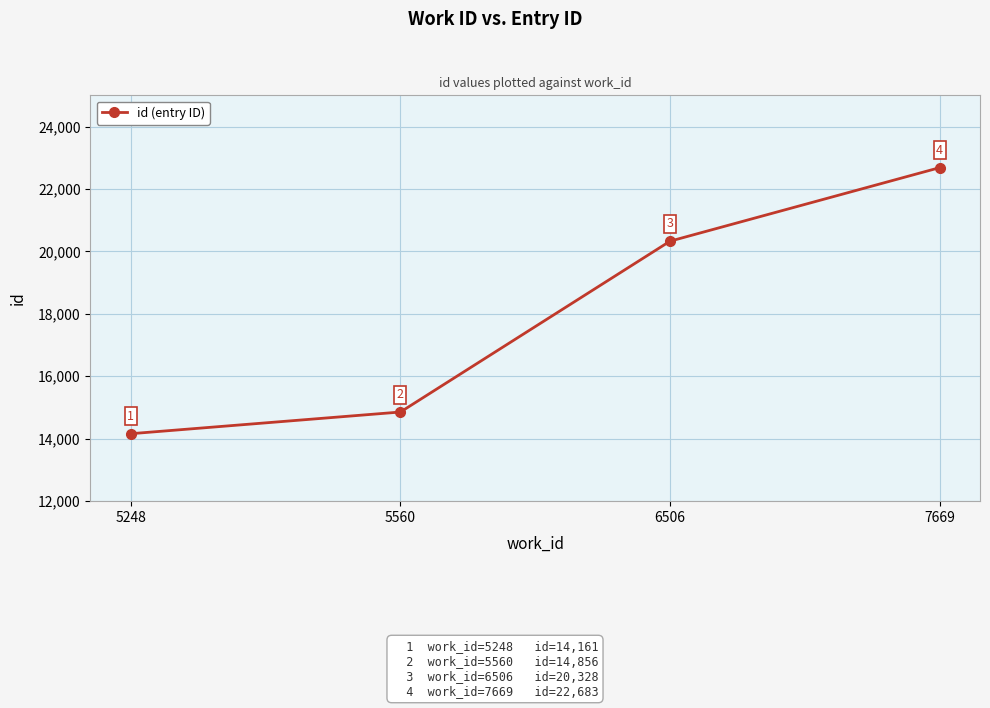

At which label is the value closest to 18422?

6506